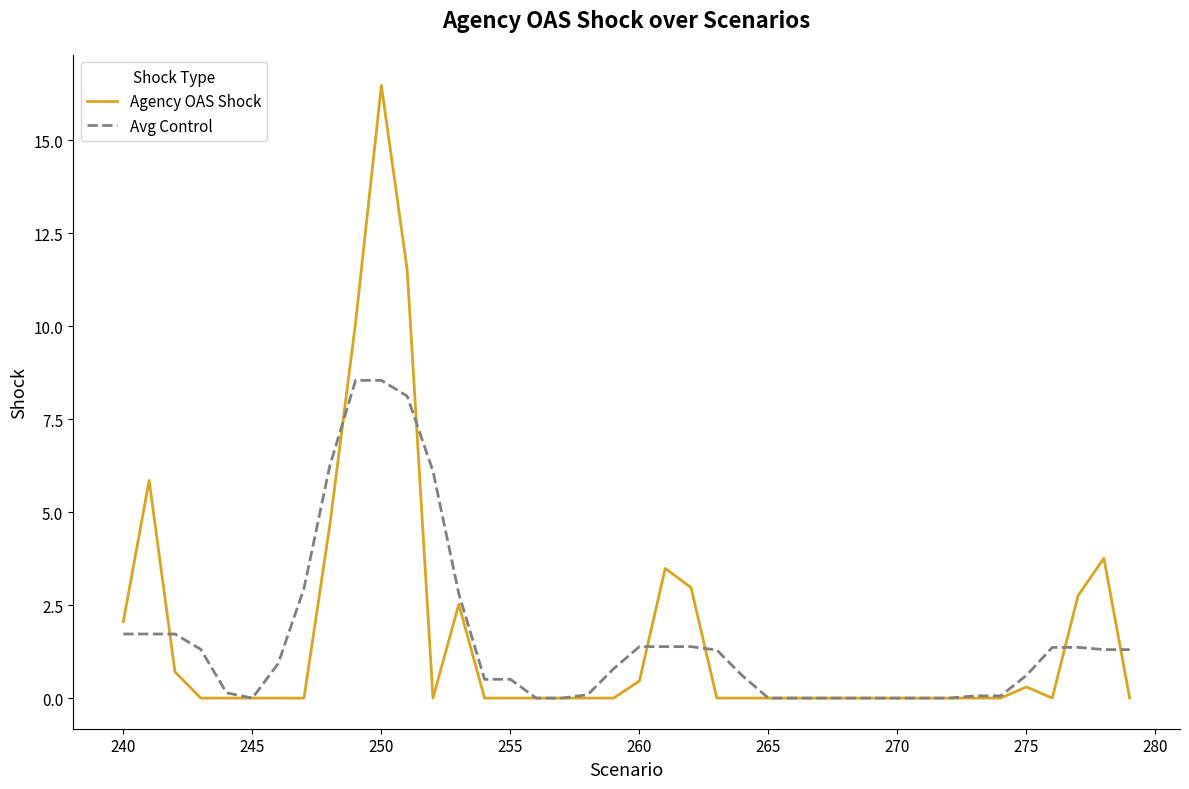

What is the greatest value displayed?

16.5